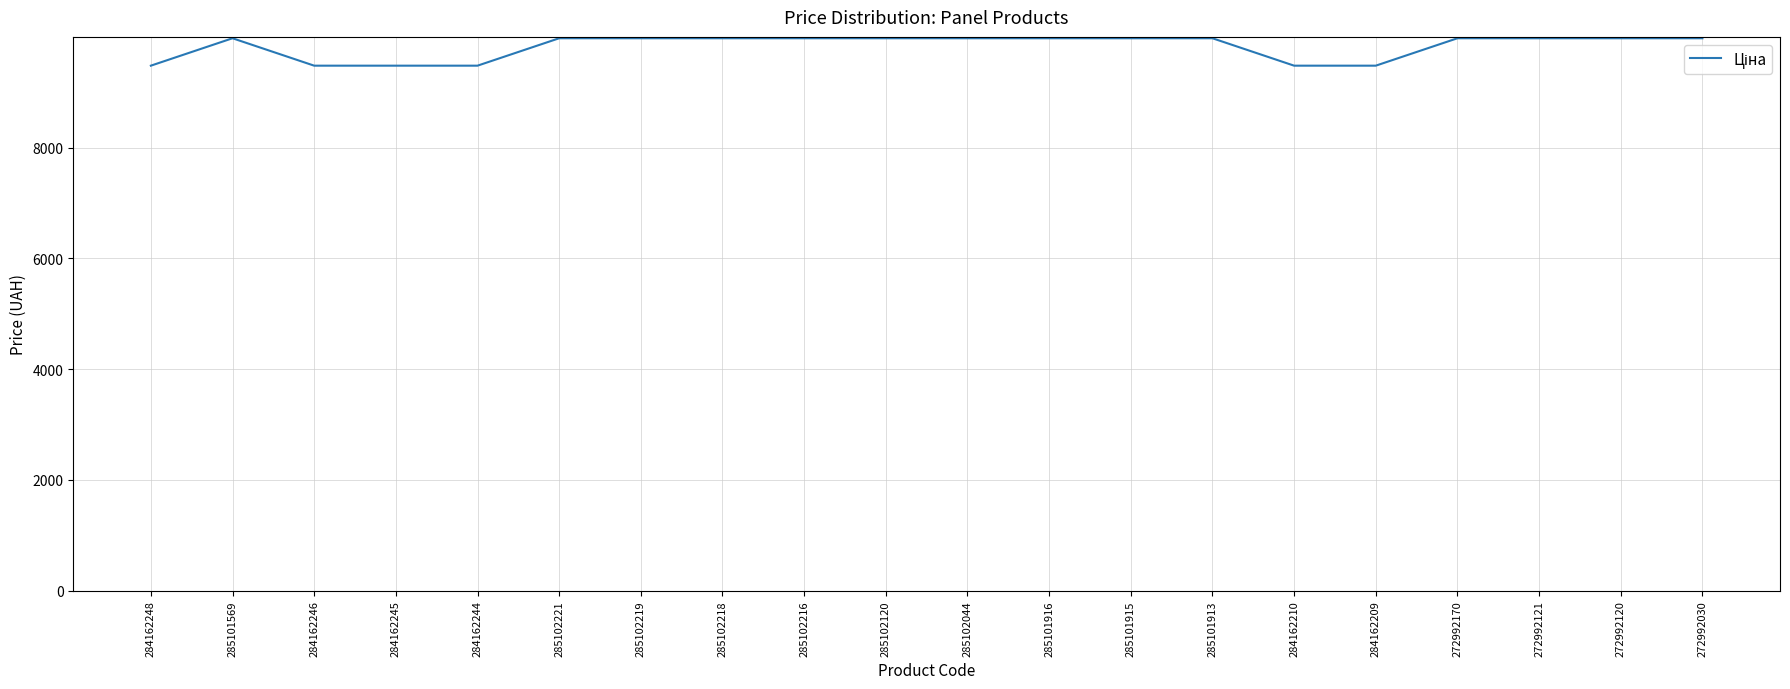

What is the greatest value displayed?

9975.0